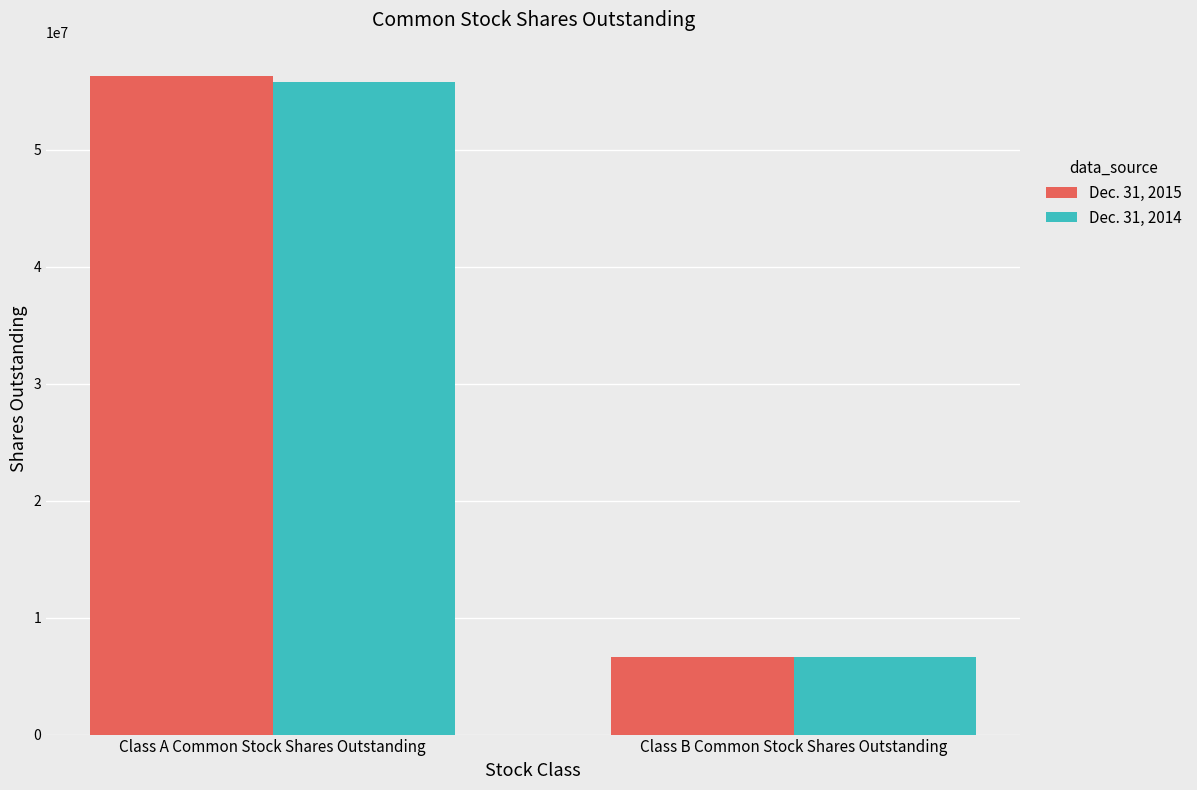

What is the label of the 2nd bar from the right?

Class A Common Stock Shares Outstanding